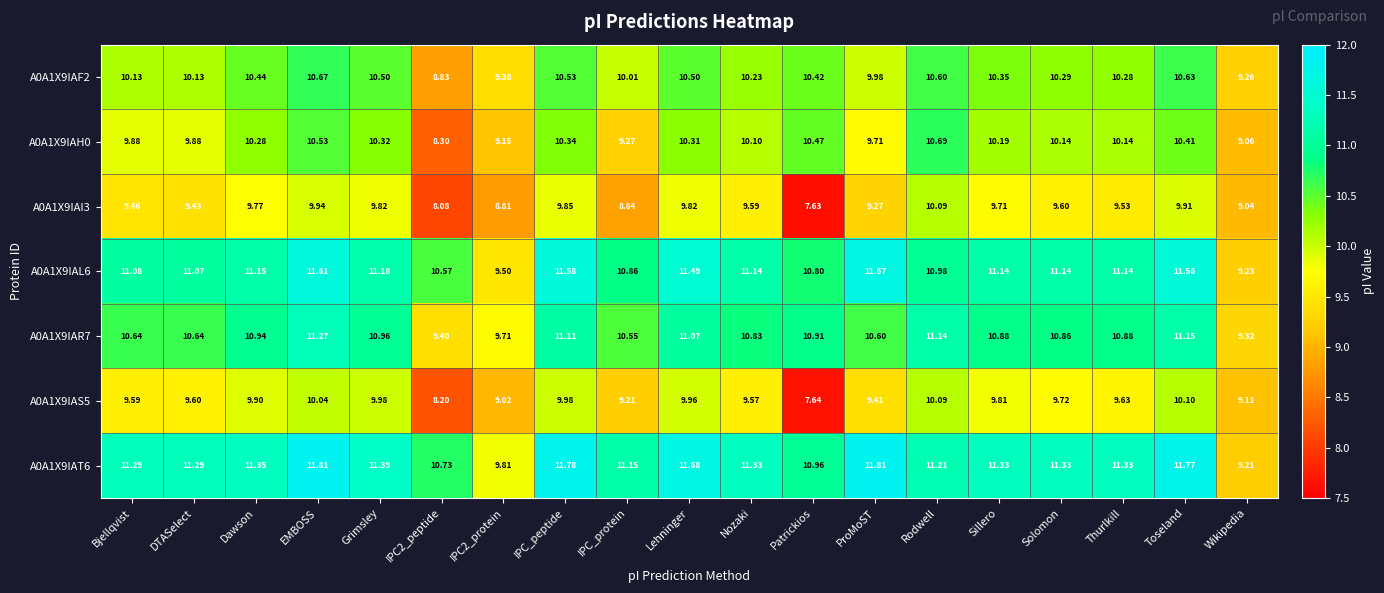

Which category has the lowest value across all series?

Patrickios